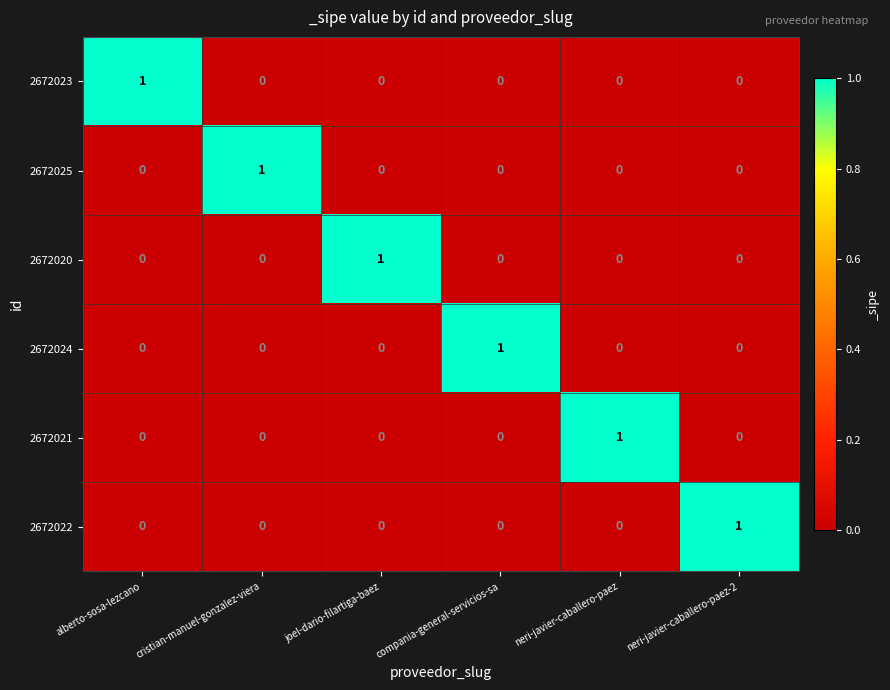

Which category has the highest value in the 2672022 series?

neri-javier-caballero-paez-2